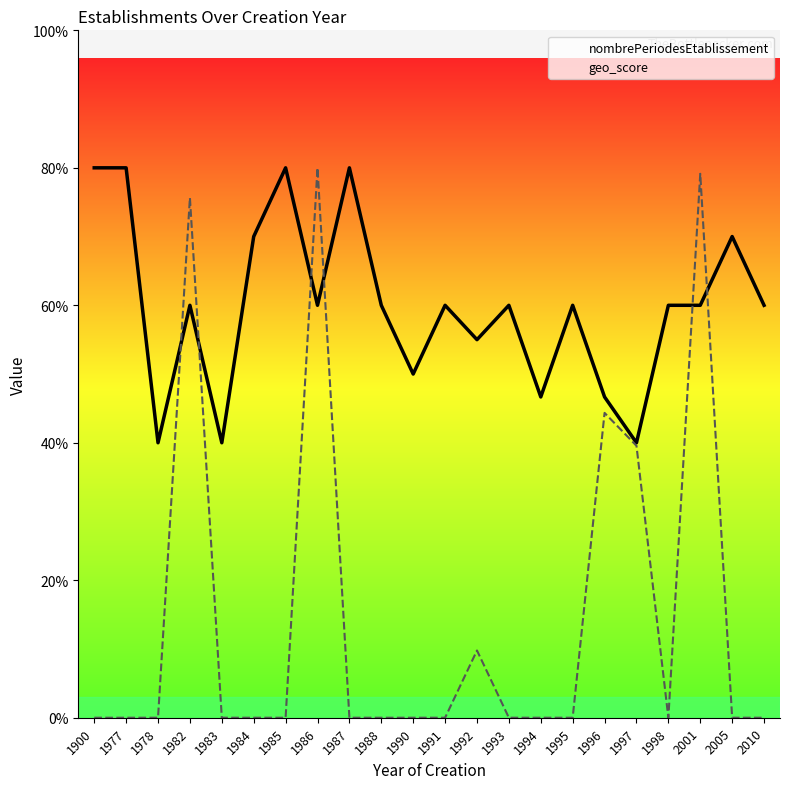

Between 1978 and 1996, which series saw the biggest shift?

geo_score